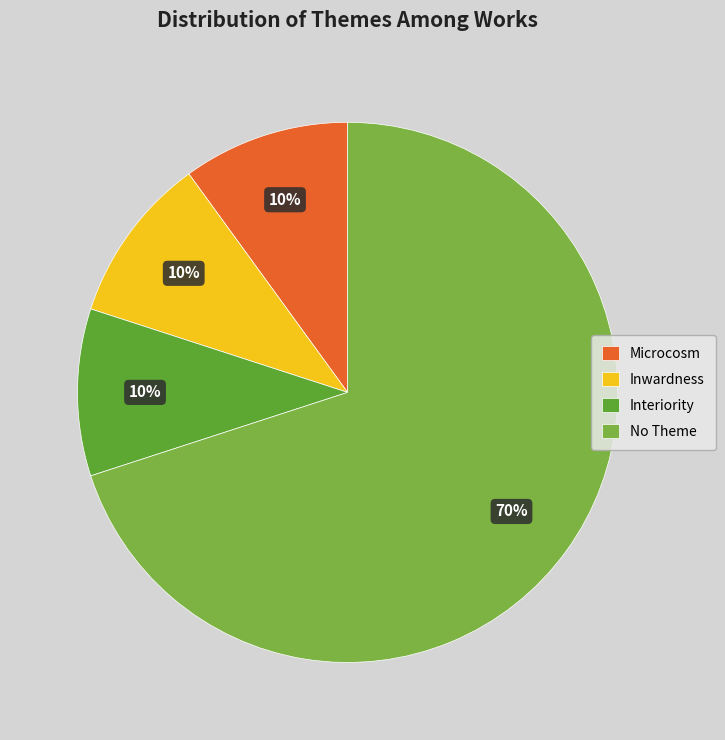

Which category accounts for the majority?

No Theme